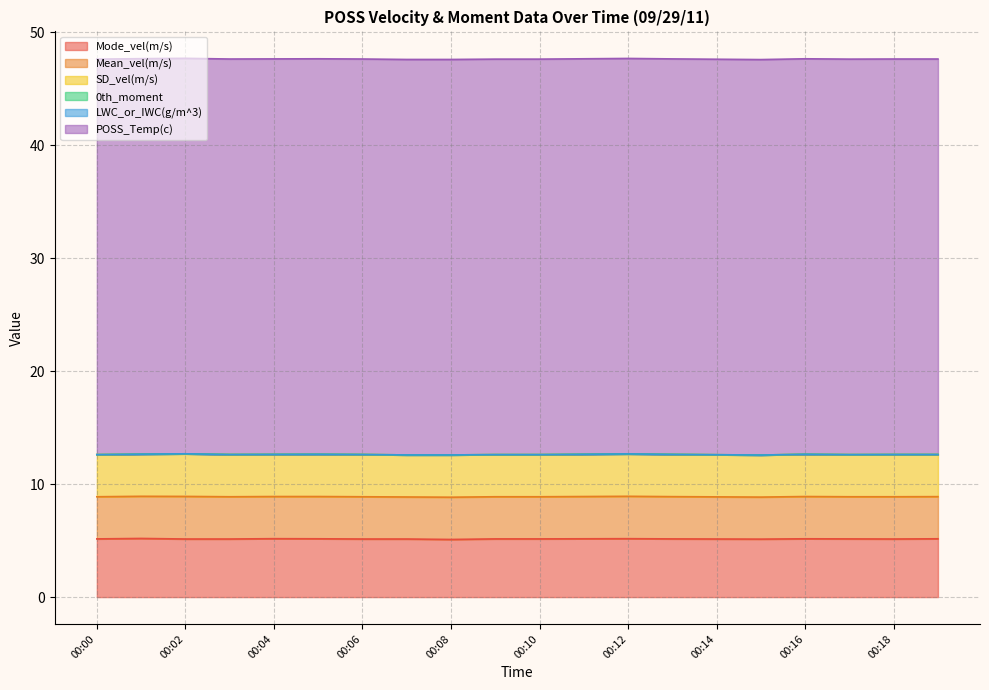

What is the approximate value of Mode_vel(m/s) at 00:13?

5.2